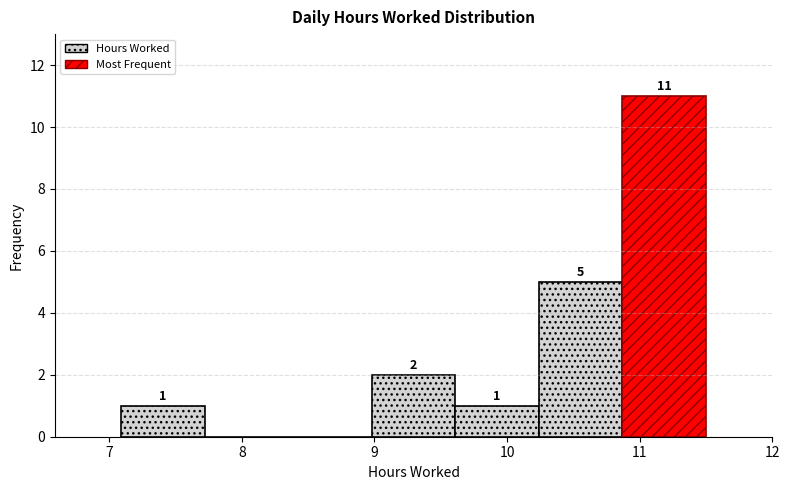

Over which range of the x-axis is the bar tallest?

10.87 to 11.50